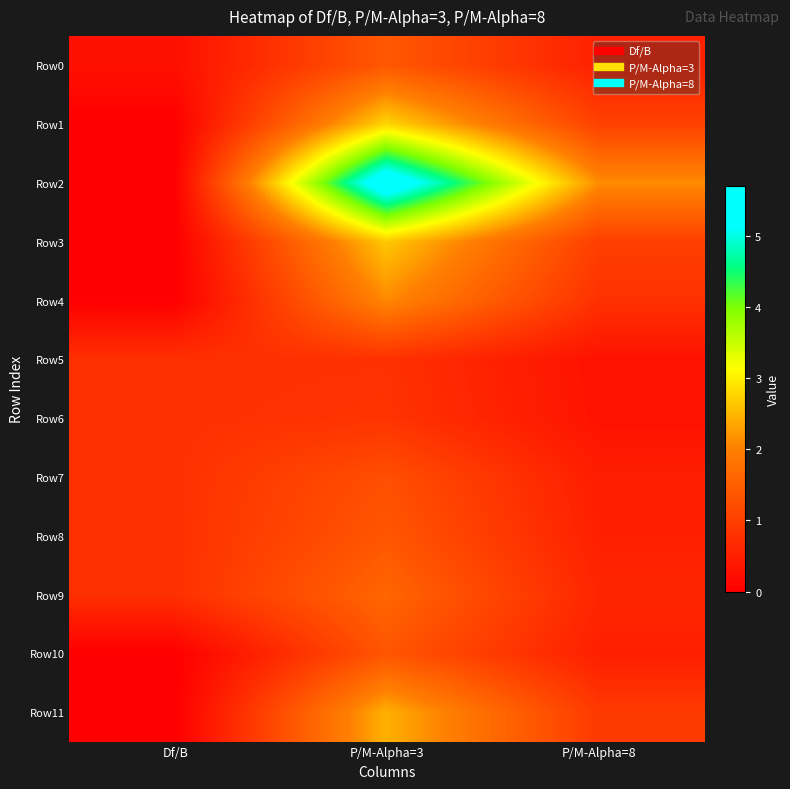

Reading left to right, what are all the values shown in this chart?

Row0: Df/B=0.3	P/M-Alpha=3=1.4	P/M-Alpha=8=0.5
Row1: Df/B=0.0	P/M-Alpha=3=2.8	P/M-Alpha=8=1.0
Row2: Df/B=0.0	P/M-Alpha=3=5.7	P/M-Alpha=8=2.1
Row3: Df/B=0.0	P/M-Alpha=3=2.7	P/M-Alpha=8=1.0
Row4: Df/B=0.0	P/M-Alpha=3=2.1	P/M-Alpha=8=0.8
Row5: Df/B=0.8	P/M-Alpha=3=0.8	P/M-Alpha=8=0.3
Row6: Df/B=0.8	P/M-Alpha=3=0.8	P/M-Alpha=8=0.3
Row7: Df/B=0.8	P/M-Alpha=3=1.2	P/M-Alpha=8=0.5
Row8: Df/B=0.8	P/M-Alpha=3=1.4	P/M-Alpha=8=0.5
Row9: Df/B=0.8	P/M-Alpha=3=1.6	P/M-Alpha=8=0.6
Row10: Df/B=0.0	P/M-Alpha=3=1.3	P/M-Alpha=8=0.5
Row11: Df/B=0.0	P/M-Alpha=3=2.4	P/M-Alpha=8=0.9